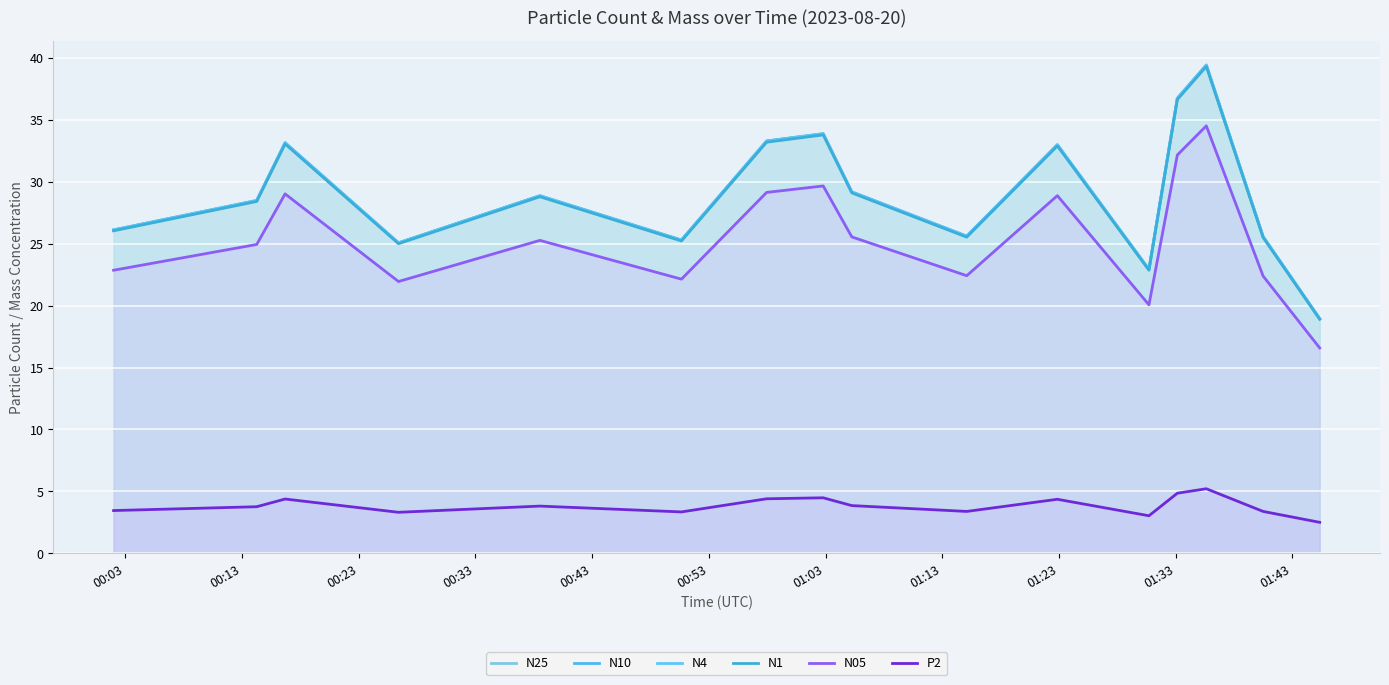

True or false: N4 has more than 0 interior local peaks.

True